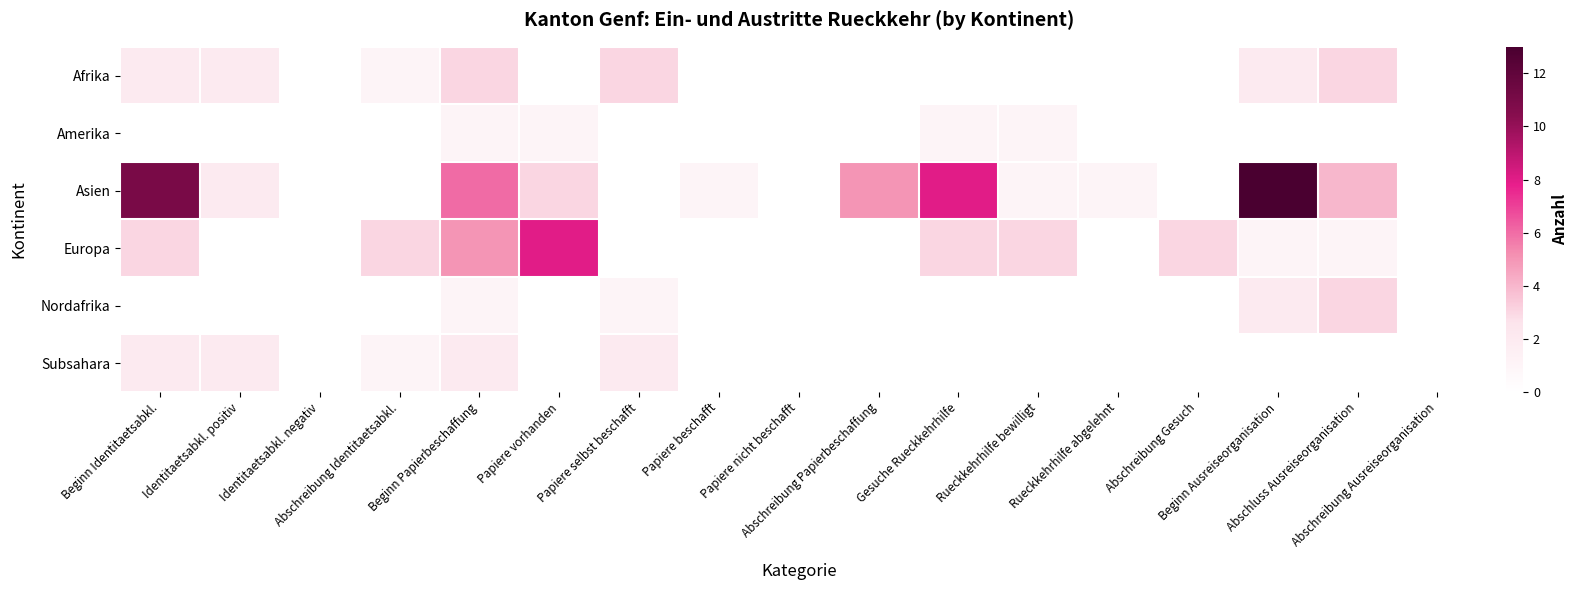

Reading left to right, what are all the values shown in this chart?

Afrika: Beginn Identitaetsabkl.=2	Identitaetsabkl. positiv=2	Identitaetsabkl. negativ=0	Abschreibung Identitaetsabkl.=1	Beginn Papierbeschaffung=3	Papiere vorhanden=0	Papiere selbst beschafft=3	Papiere beschafft=0	Papiere nicht beschafft=0	Abschreibung Papierbeschaffung=0	Gesuche Rueckkehrhilfe=0	Rueckkehrhilfe bewilligt=0	Rueckkehrhilfe abgelehnt=0	Abschreibung Gesuch=0	Beginn Ausreiseorganisation=2	Abschluss Ausreiseorganisation=3	Abschreibung Ausreiseorganisation=0
Amerika: Beginn Identitaetsabkl.=0	Identitaetsabkl. positiv=0	Identitaetsabkl. negativ=0	Abschreibung Identitaetsabkl.=0	Beginn Papierbeschaffung=1	Papiere vorhanden=1	Papiere selbst beschafft=0	Papiere beschafft=0	Papiere nicht beschafft=0	Abschreibung Papierbeschaffung=0	Gesuche Rueckkehrhilfe=1	Rueckkehrhilfe bewilligt=1	Rueckkehrhilfe abgelehnt=0	Abschreibung Gesuch=0	Beginn Ausreiseorganisation=0	Abschluss Ausreiseorganisation=0	Abschreibung Ausreiseorganisation=0
Asien: Beginn Identitaetsabkl.=11	Identitaetsabkl. positiv=2	Identitaetsabkl. negativ=0	Abschreibung Identitaetsabkl.=0	Beginn Papierbeschaffung=6	Papiere vorhanden=3	Papiere selbst beschafft=0	Papiere beschafft=1	Papiere nicht beschafft=0	Abschreibung Papierbeschaffung=5	Gesuche Rueckkehrhilfe=8	Rueckkehrhilfe bewilligt=1	Rueckkehrhilfe abgelehnt=1	Abschreibung Gesuch=0	Beginn Ausreiseorganisation=13	Abschluss Ausreiseorganisation=4	Abschreibung Ausreiseorganisation=0
Europa: Beginn Identitaetsabkl.=3	Identitaetsabkl. positiv=0	Identitaetsabkl. negativ=0	Abschreibung Identitaetsabkl.=3	Beginn Papierbeschaffung=5	Papiere vorhanden=8	Papiere selbst beschafft=0	Papiere beschafft=0	Papiere nicht beschafft=0	Abschreibung Papierbeschaffung=0	Gesuche Rueckkehrhilfe=3	Rueckkehrhilfe bewilligt=3	Rueckkehrhilfe abgelehnt=0	Abschreibung Gesuch=3	Beginn Ausreiseorganisation=1	Abschluss Ausreiseorganisation=1	Abschreibung Ausreiseorganisation=0
Nordafrika: Beginn Identitaetsabkl.=0	Identitaetsabkl. positiv=0	Identitaetsabkl. negativ=0	Abschreibung Identitaetsabkl.=0	Beginn Papierbeschaffung=1	Papiere vorhanden=0	Papiere selbst beschafft=1	Papiere beschafft=0	Papiere nicht beschafft=0	Abschreibung Papierbeschaffung=0	Gesuche Rueckkehrhilfe=0	Rueckkehrhilfe bewilligt=0	Rueckkehrhilfe abgelehnt=0	Abschreibung Gesuch=0	Beginn Ausreiseorganisation=2	Abschluss Ausreiseorganisation=3	Abschreibung Ausreiseorganisation=0
Subsahara: Beginn Identitaetsabkl.=2	Identitaetsabkl. positiv=2	Identitaetsabkl. negativ=0	Abschreibung Identitaetsabkl.=1	Beginn Papierbeschaffung=2	Papiere vorhanden=0	Papiere selbst beschafft=2	Papiere beschafft=0	Papiere nicht beschafft=0	Abschreibung Papierbeschaffung=0	Gesuche Rueckkehrhilfe=0	Rueckkehrhilfe bewilligt=0	Rueckkehrhilfe abgelehnt=0	Abschreibung Gesuch=0	Beginn Ausreiseorganisation=0	Abschluss Ausreiseorganisation=0	Abschreibung Ausreiseorganisation=0